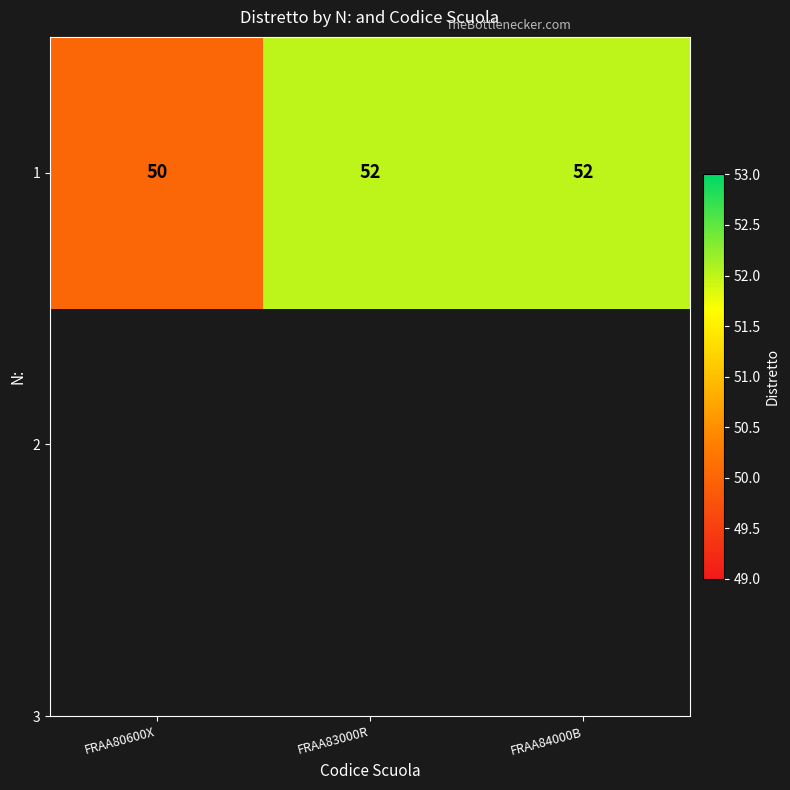

Reading left to right, list all the values displayed in this chart.

FRAA80600X=50	FRAA83000R=52	FRAA84000B=52